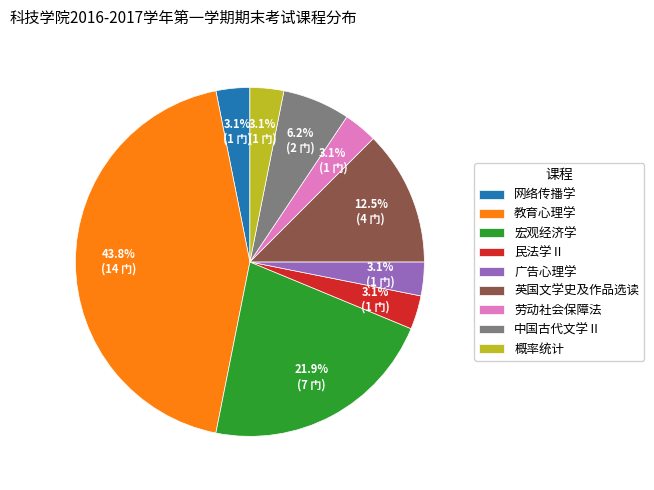

Does 宏观经济学 account for over 50% of the chart?

No